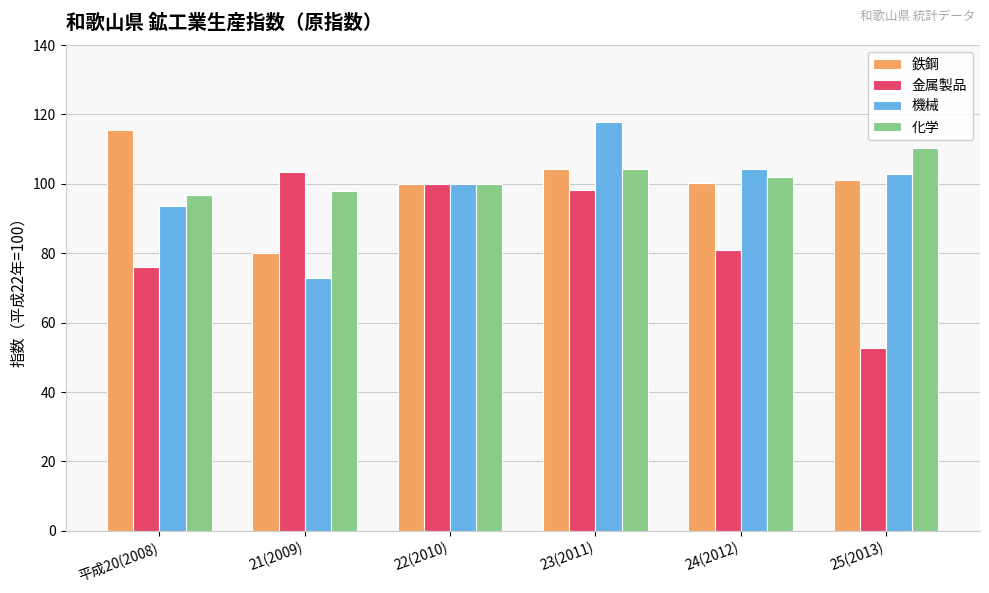

What value does the 機械 series have at 22(2010)?

100.0